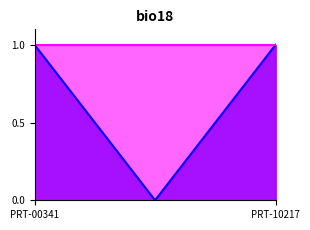

True or false: the data shows -0.6 at CAB-10215.

False